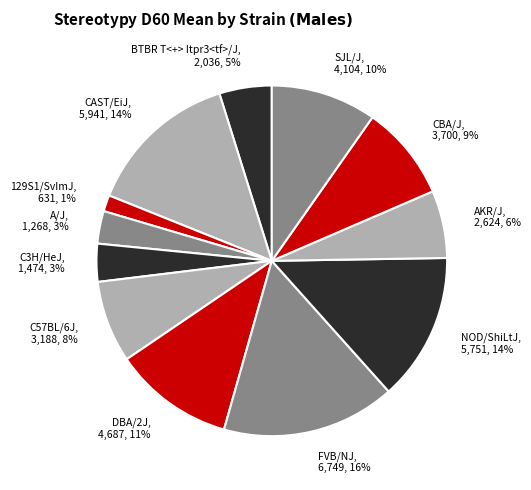

Which slice is the smallest?

129S1/SvImJ